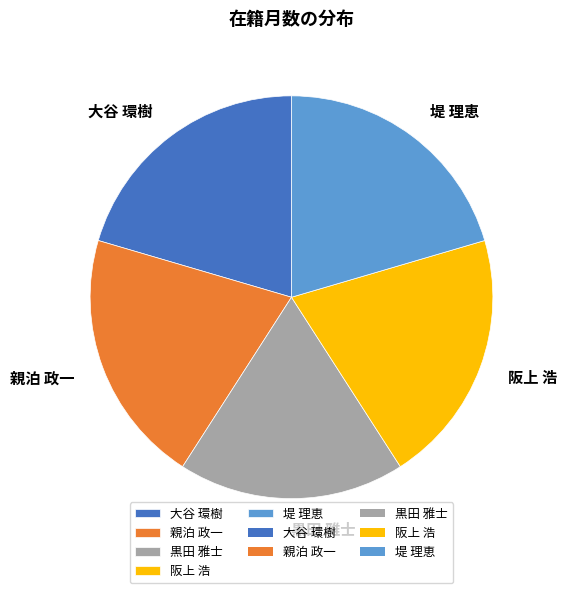

The 阪上 浩 slice represents 20% of the pie. True or false?

True